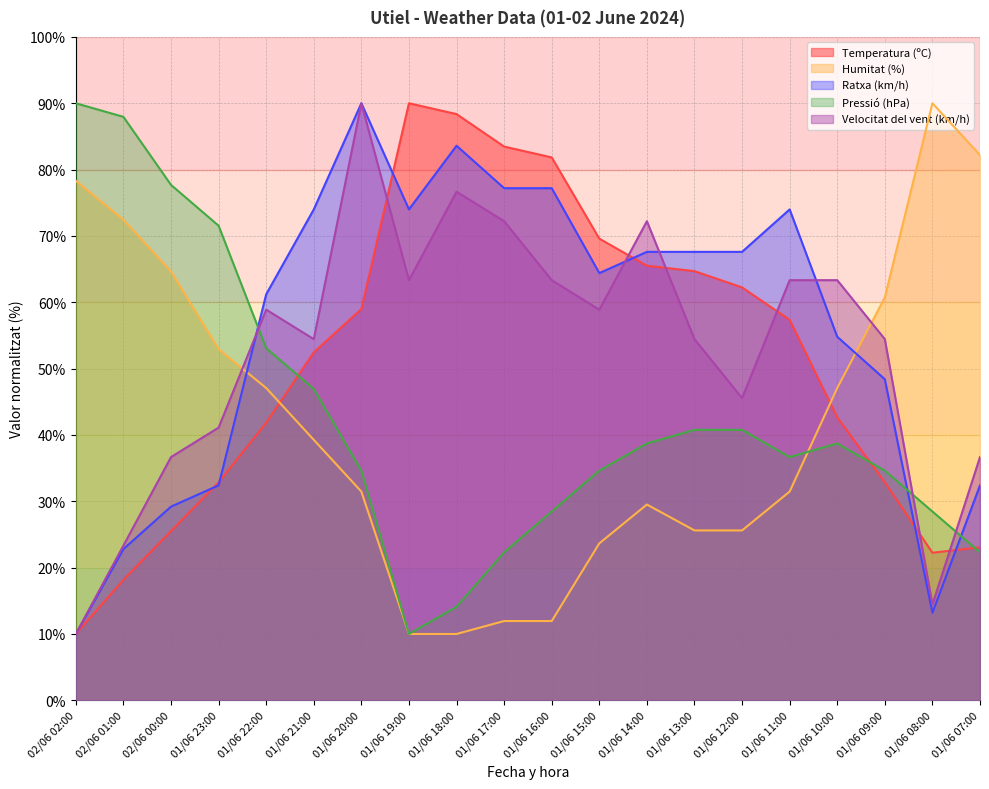

Does the chart display data point markers on the line(s)?

No